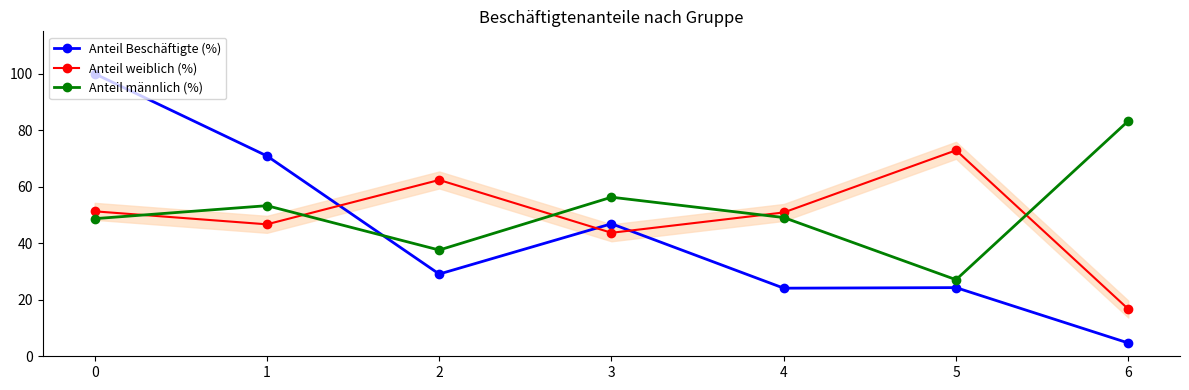

What value does the Anteil Beschäftigte (%) series have at 6?

4.7